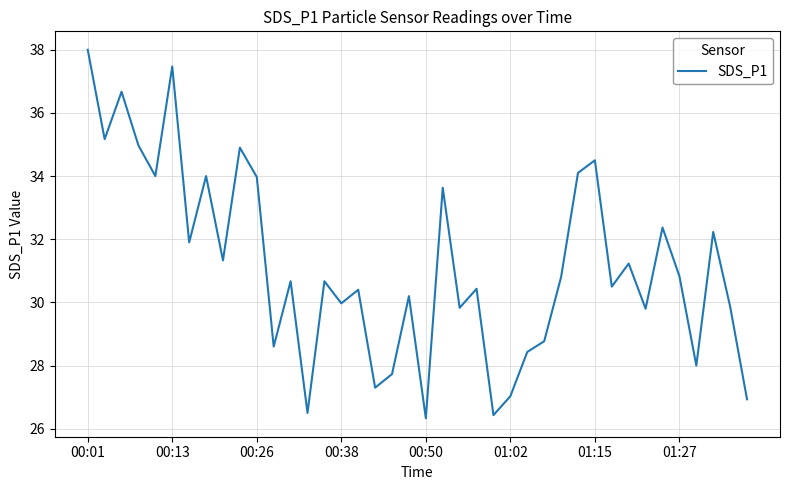

What is the smallest value displayed?

26.3